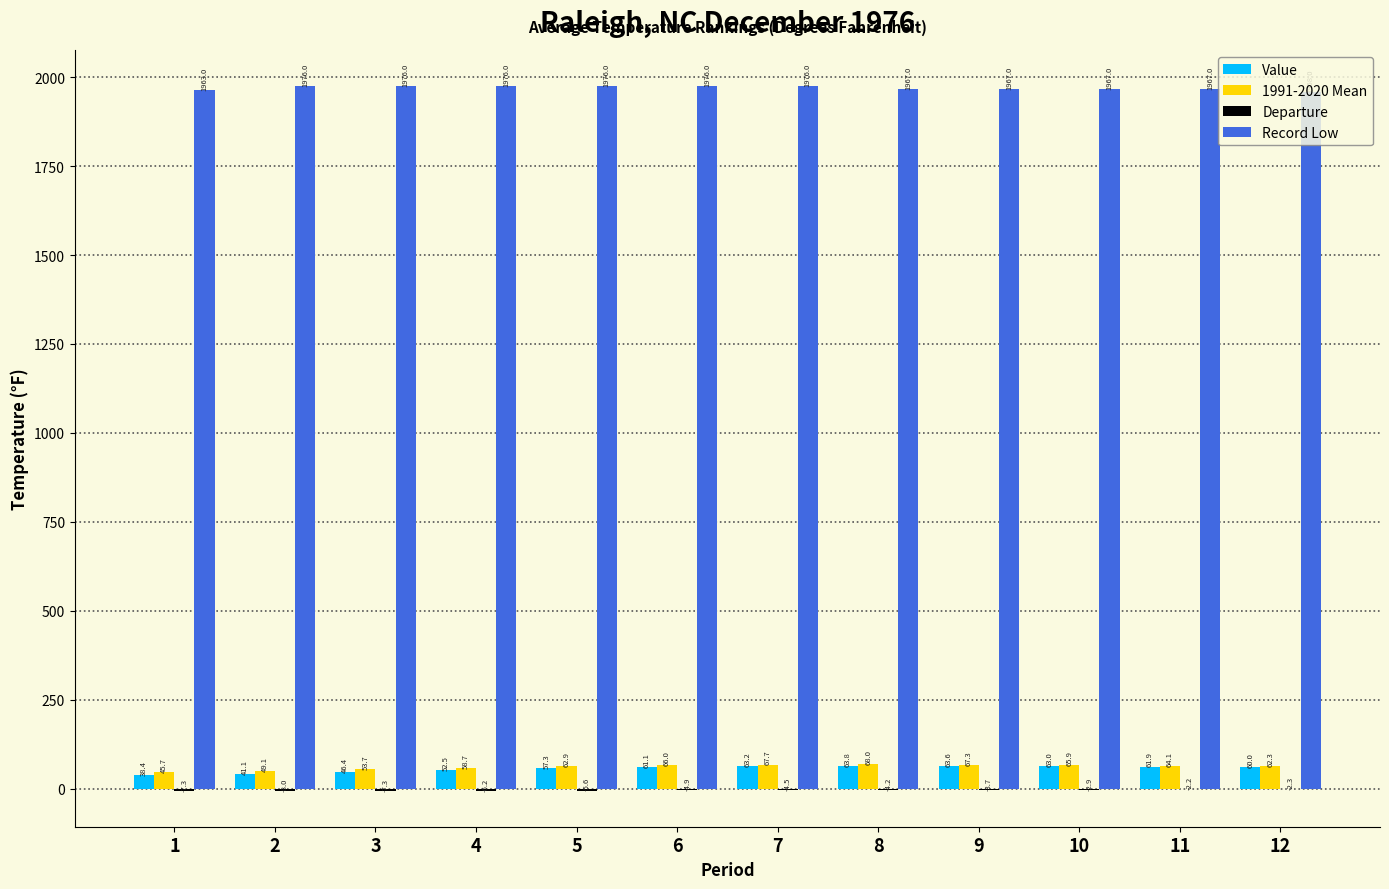

How many groups of bars are there?

12